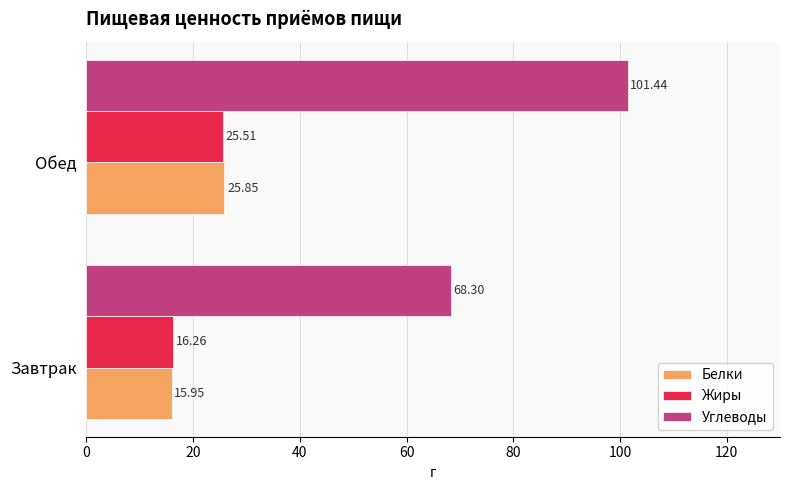

At how many categories does at least one series exceed 73?

1